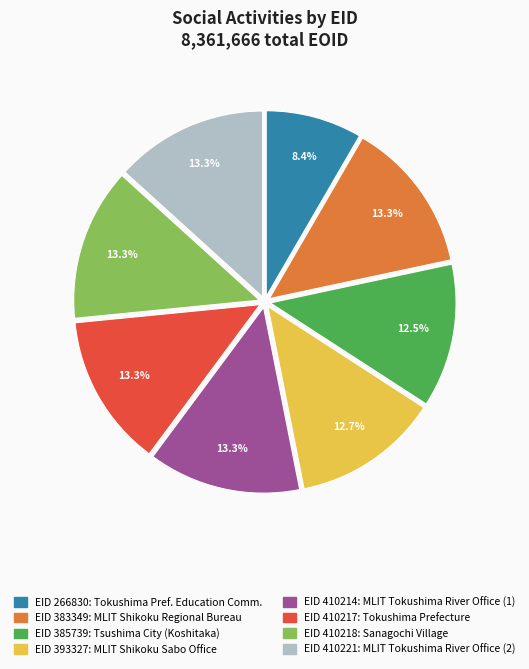

Is there any slice that represents more than half of the pie?

No